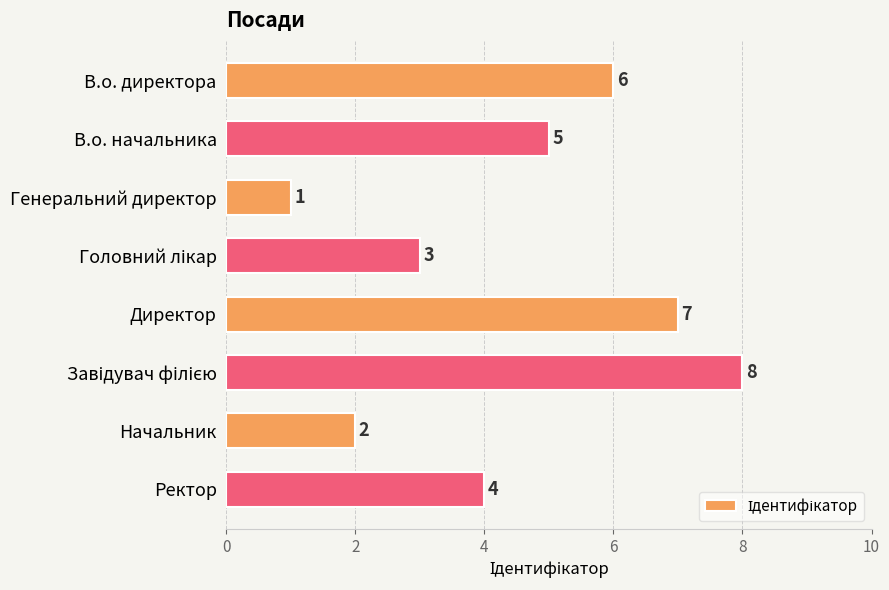

Approximately how many times larger is the value at Ректор compared to Директор?

0.6